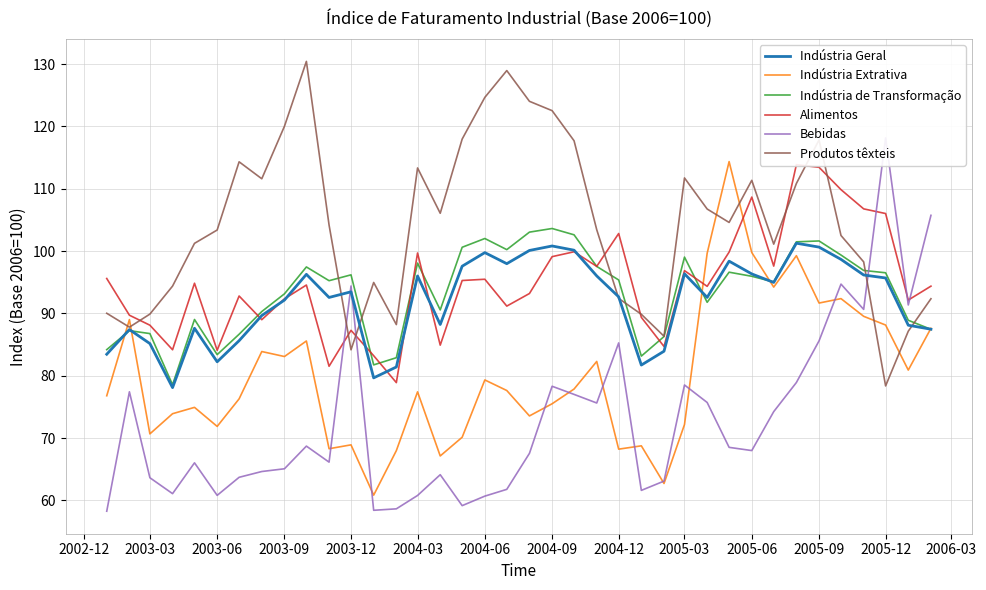

The Indústria Extrativa series shows 83.1 at 2003-09. True or false?

True